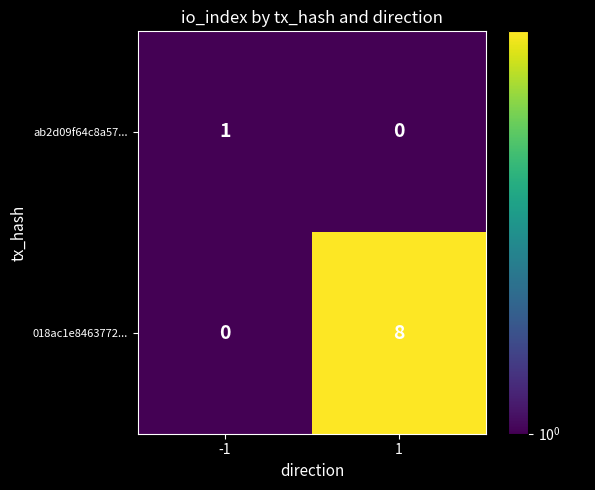

At how many categories does at least one series exceed 2?

1